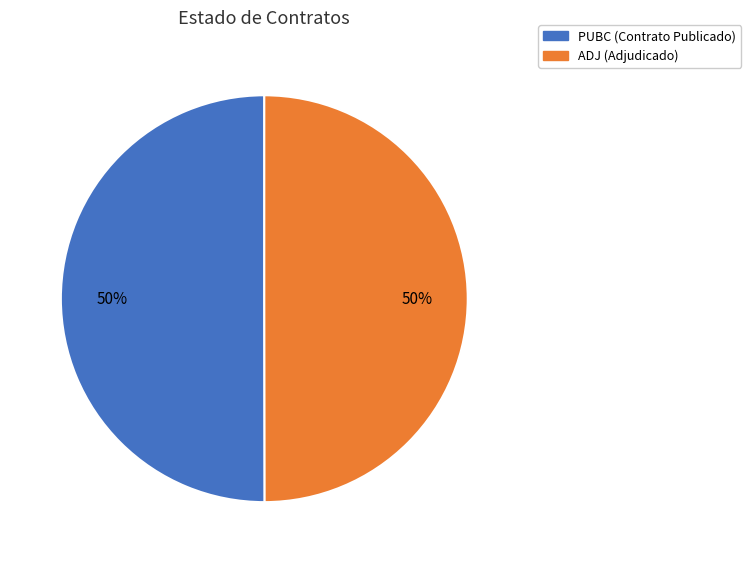

Is it true that ADJ is 62% of the pie?

False